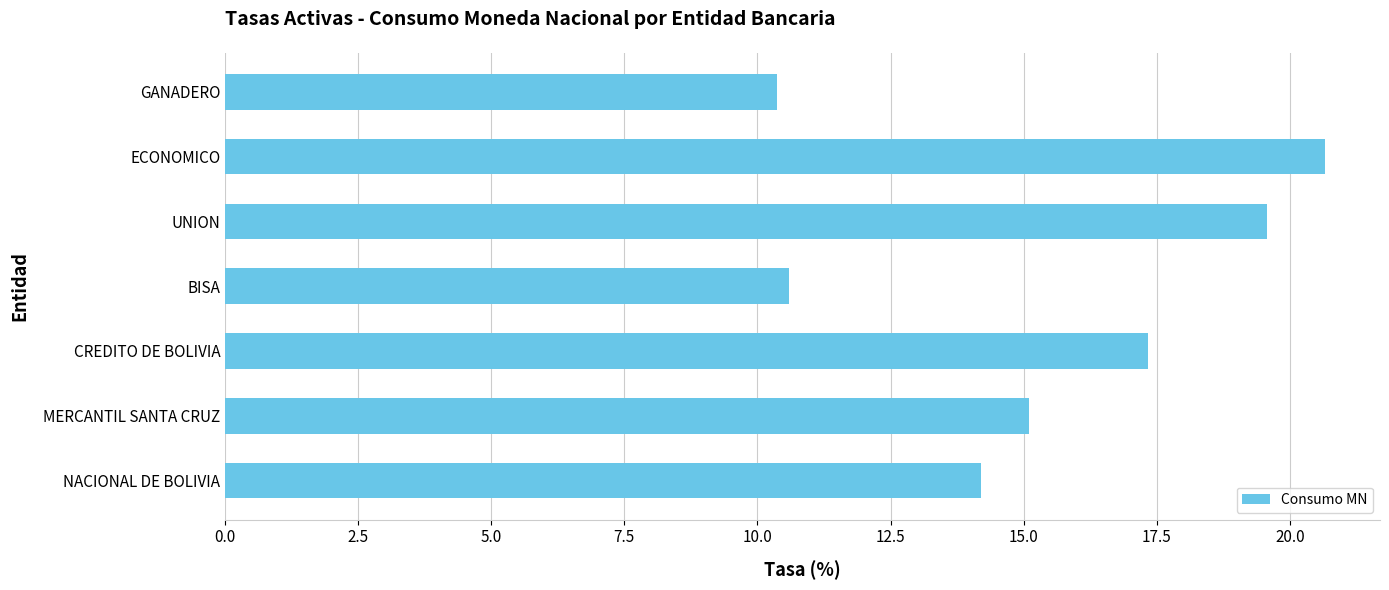

Between CREDITO DE BOLIVIA and BISA, which is larger?

CREDITO DE BOLIVIA